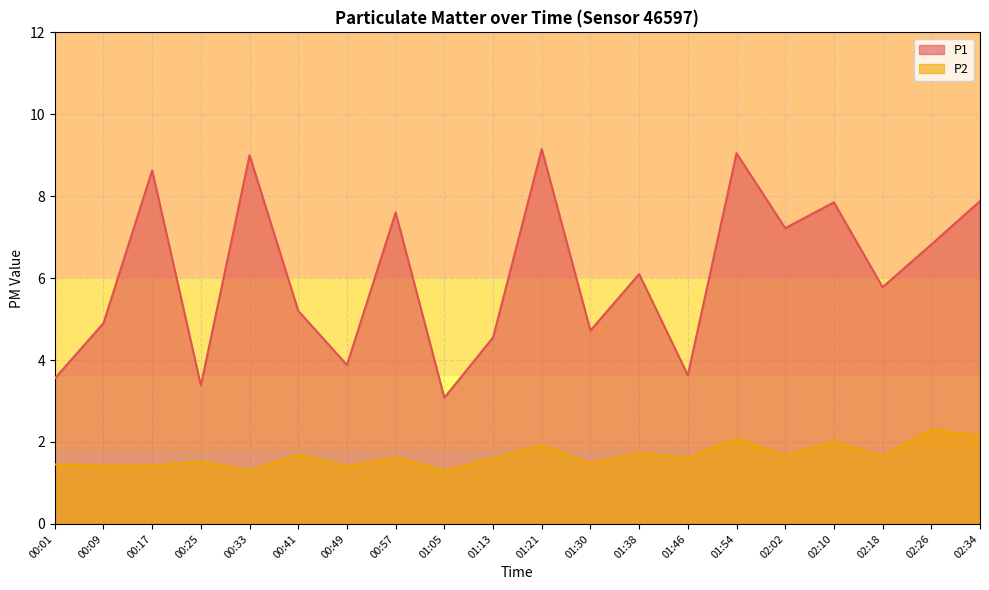

What are all the series names shown in the legend?

P1, P2